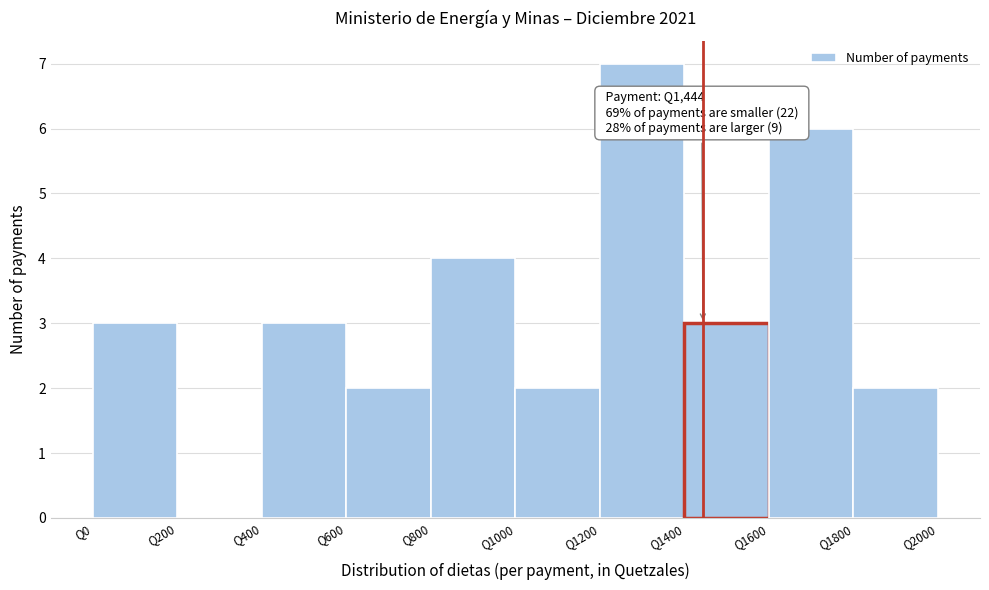

Over which range of the x-axis is the bar tallest?

1200 to 1400